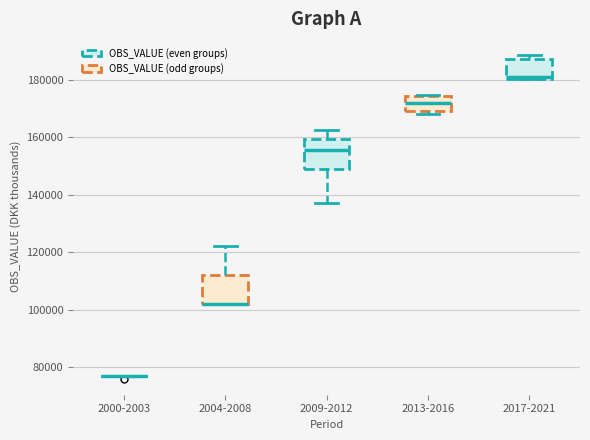

Reading left to right, transcribe this box plot: for each box, give where its median line is, the range the box spans, and where its two whiskers end, as read against the y-axis. The values are not printed on the chart, so give them approximately, as read against the axis.

2000-2003: box collapsed to a line at 78000, whiskers 76000 to 78000
2004-2008: median 102000 (drawn on the box's lower edge), box 102000 to 112000, whiskers 102000 to 122000
2009-2012: median 156000, box 150000 to 160000, whiskers 138000 to 162000
2013-2016: median 172000, box 168000 to 174000, whiskers 168000 (just below the box's lower edge) to 174000
2017-2021: median 180000 (just above the box's lower edge), box 180000 to 188000, whiskers 180000 to 188000 (just above the box's upper edge)